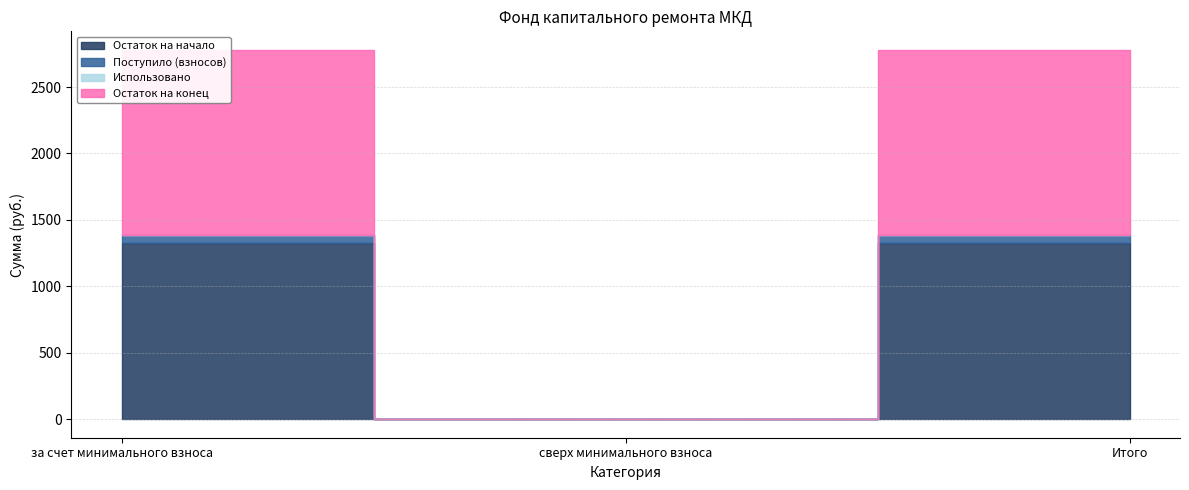

Reading left to right, list all the values displayed in this chart.

Остаток на начало: за счет минимального взноса=1323.8	сверх минимального взноса=0.0	Итого=1323.8
Поступило (взносов): за счет минимального взноса=66.3	сверх минимального взноса=0.0	Итого=66.3
Использовано: за счет минимального взноса=0.0	сверх минимального взноса=0.0	Итого=0.0
Остаток на конец: за счет минимального взноса=1390.1	сверх минимального взноса=0.0	Итого=1390.1